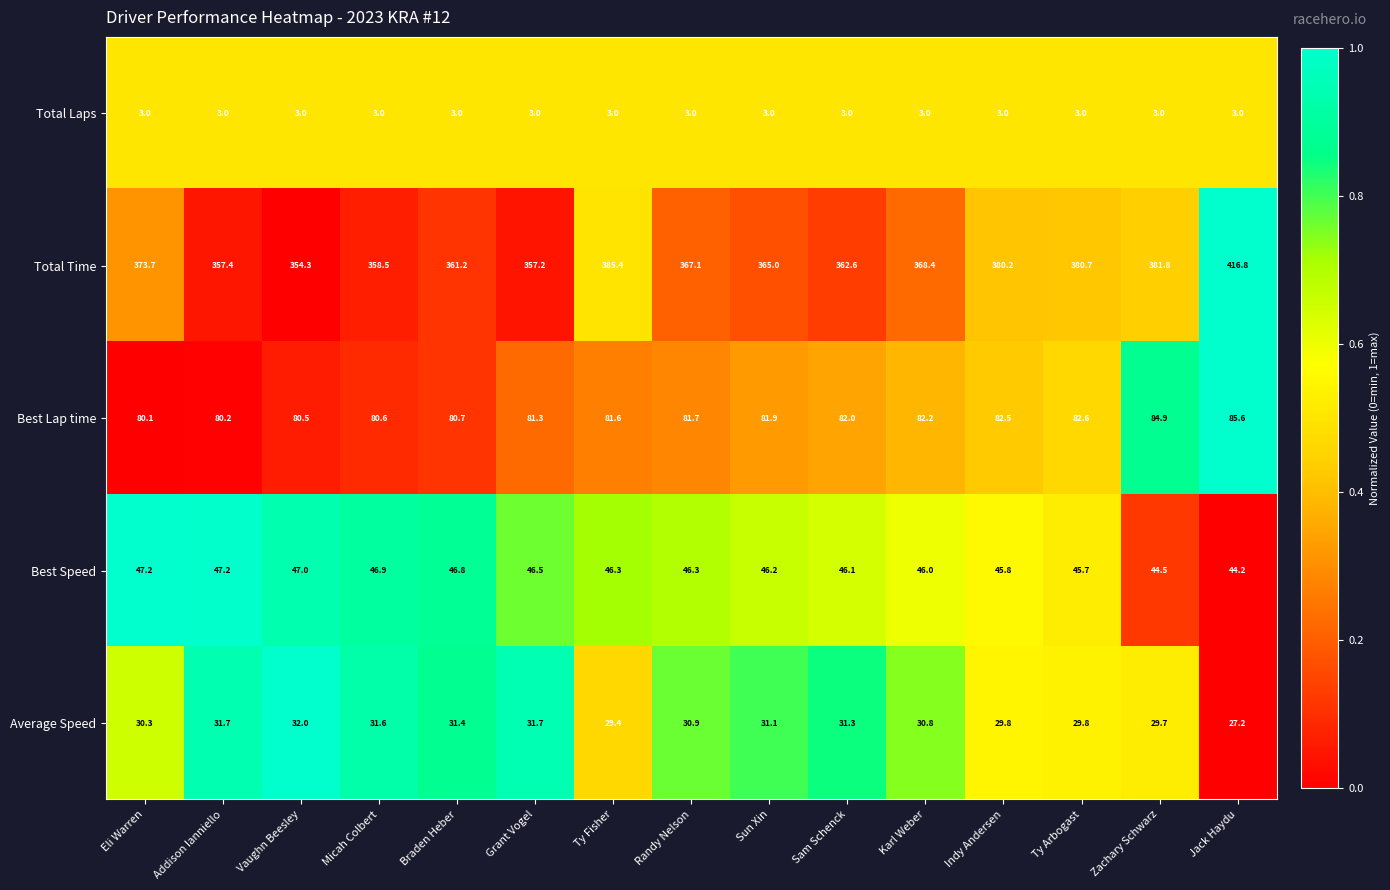

What is the spread (max minus min) of values at Addison Ianniello?

354.4